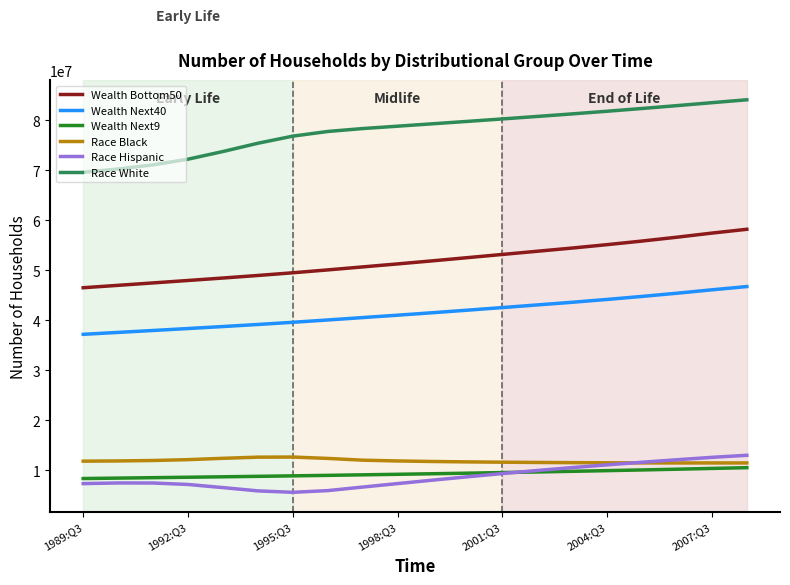

True or false: Wealth Bottom50 and Wealth Next40 cross at least once.

False